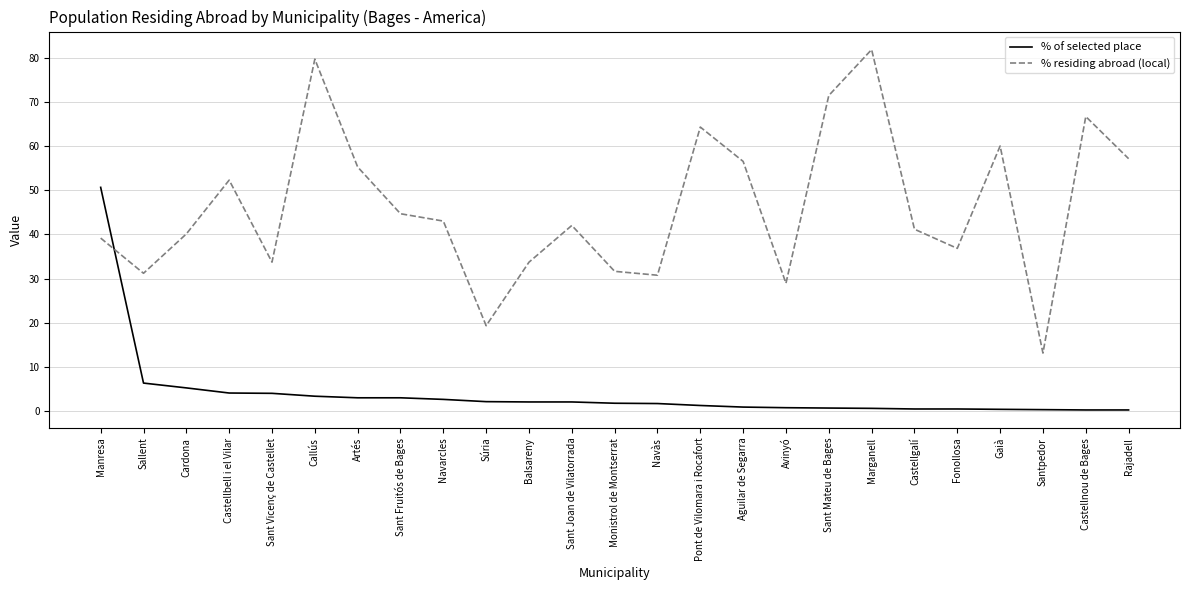

Is the value of % residing abroad (local) at Navarcles greater than the value of % of selected place at Sant Vicenç de Castellet?

Yes